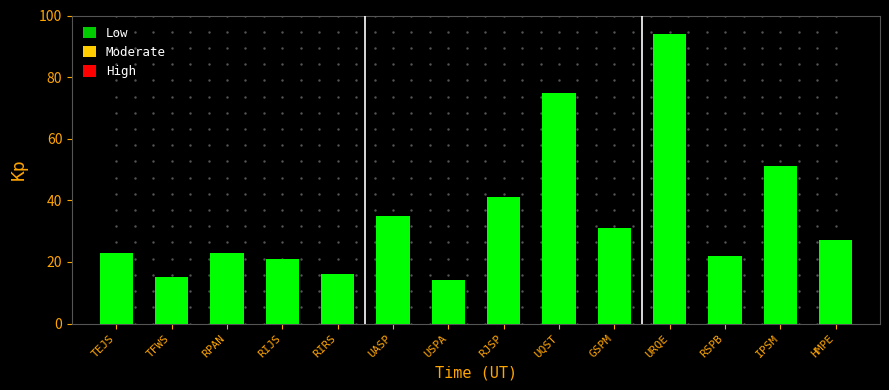

What value does the data have at TFWS, to the nearest 10?

20